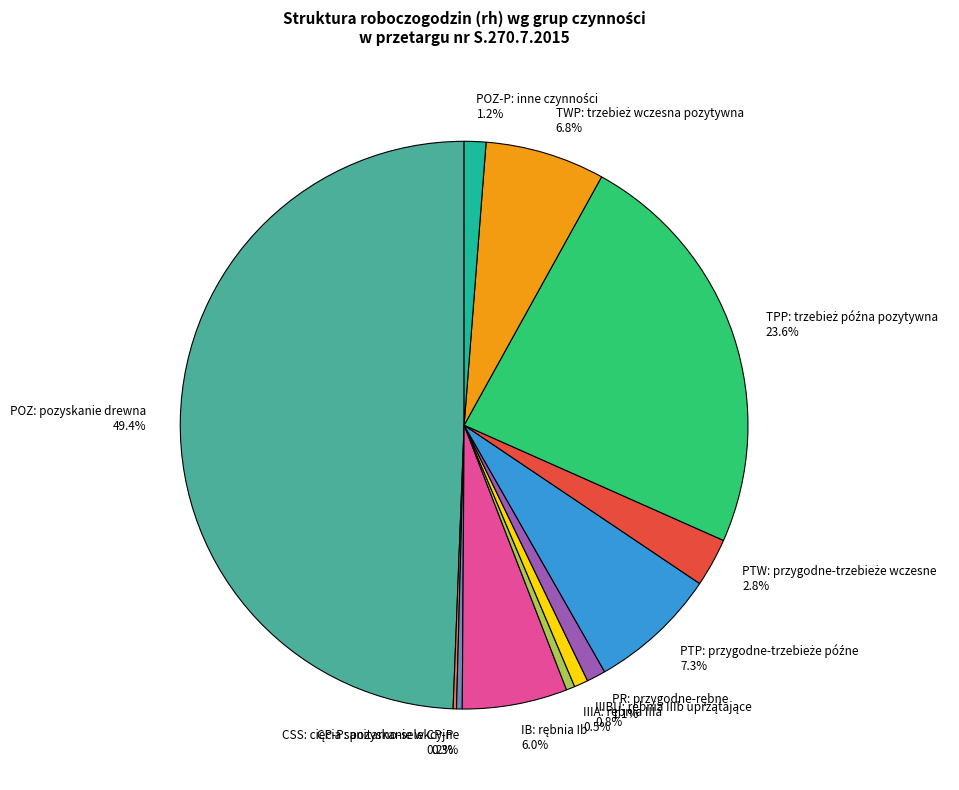

To the nearest percent, what is the average slice percentage?

8%